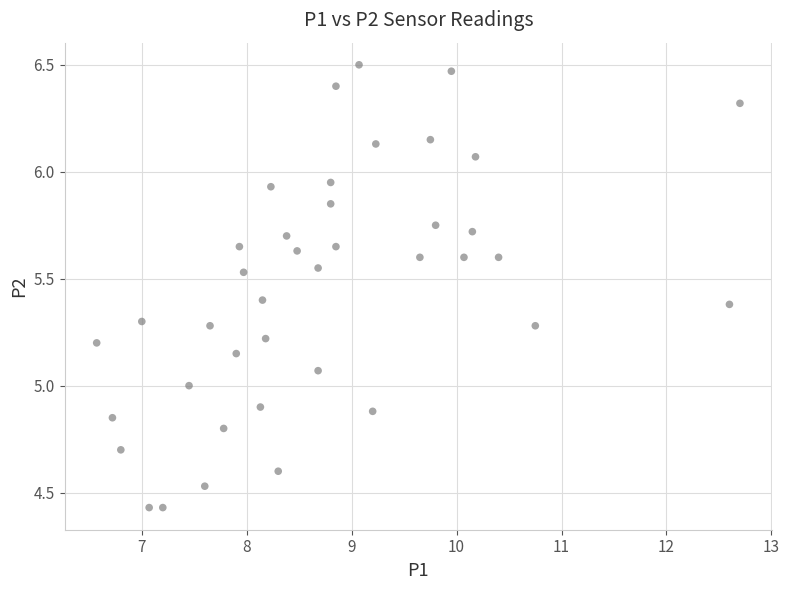

What is the range of Y values (max minus min)?

2.1